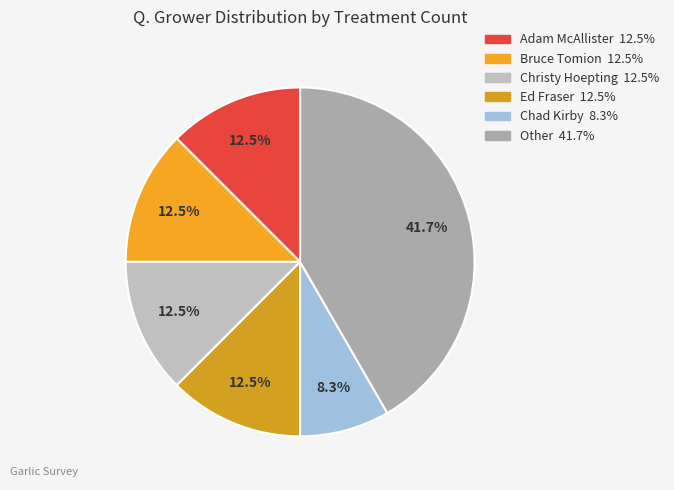

How many slices are in this pie chart?

6